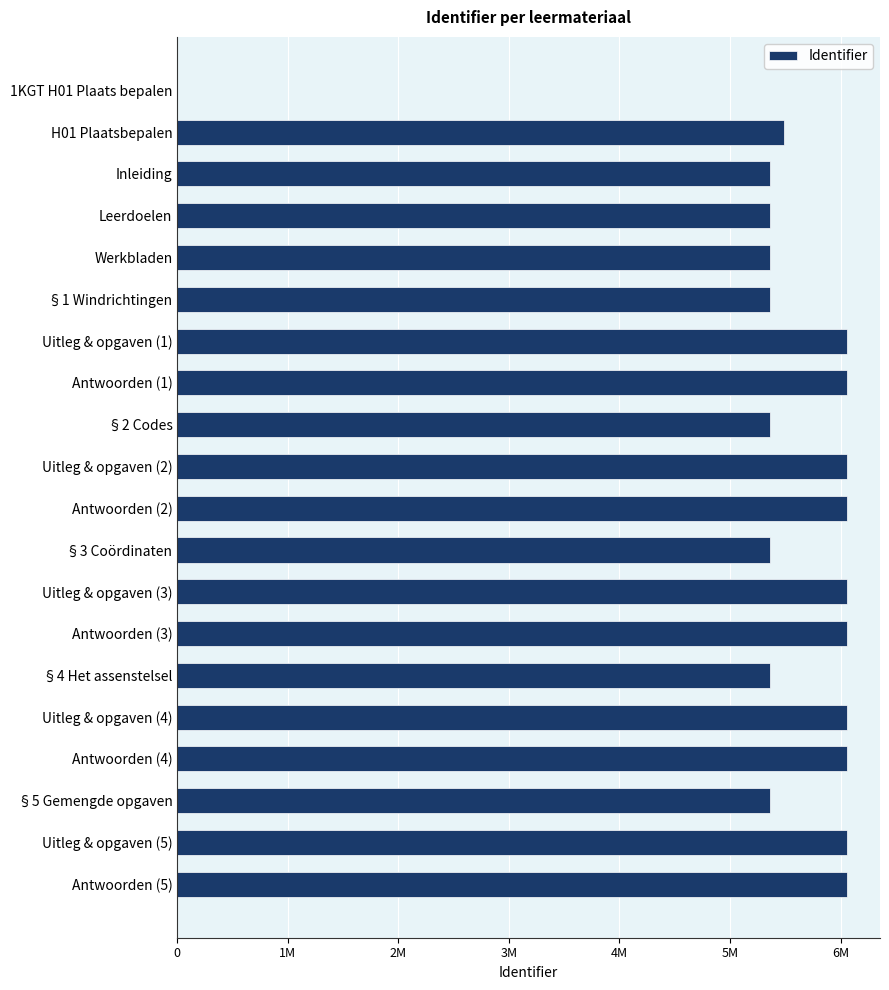

What is the difference between the maximum and minimum values?

6054180